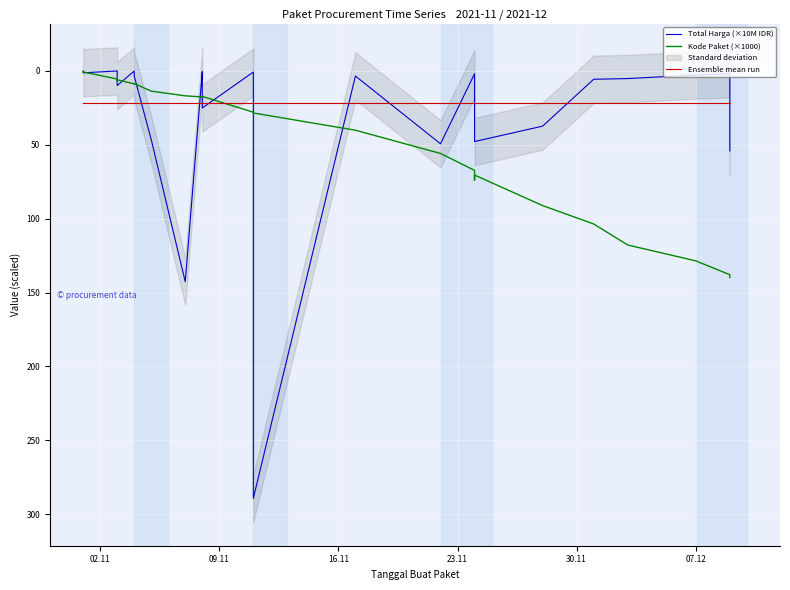

What is the value of the Ensemble mean run point at the 32nd from the left?

21.5